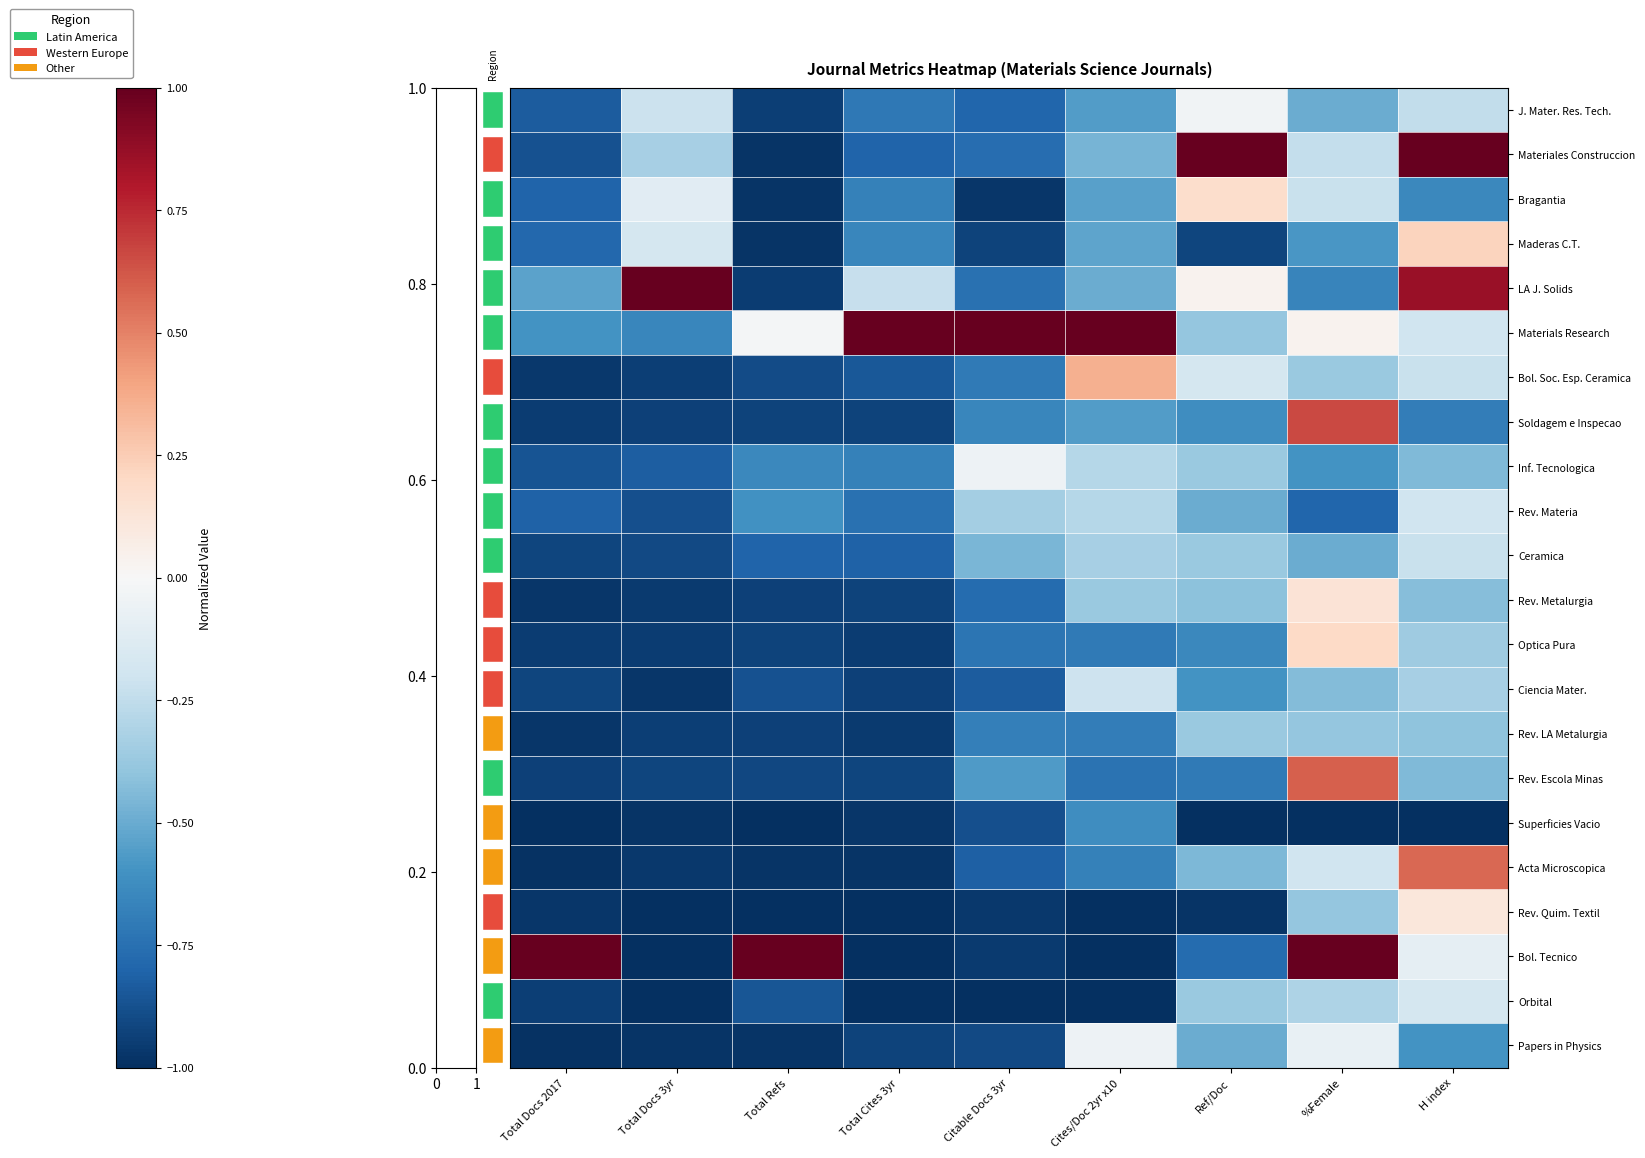

Is it true that Ceramica equals -0.5 at Cites/Doc 2yr x10?

False